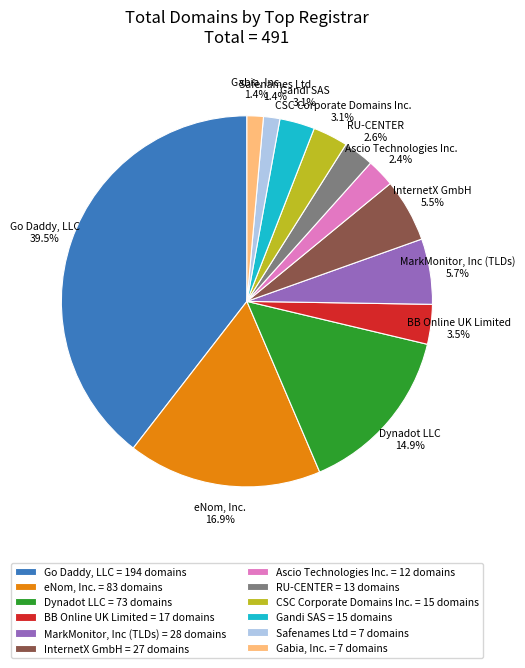

Is it true that CSC Corporate Domains Inc. is 17% of the pie?

False